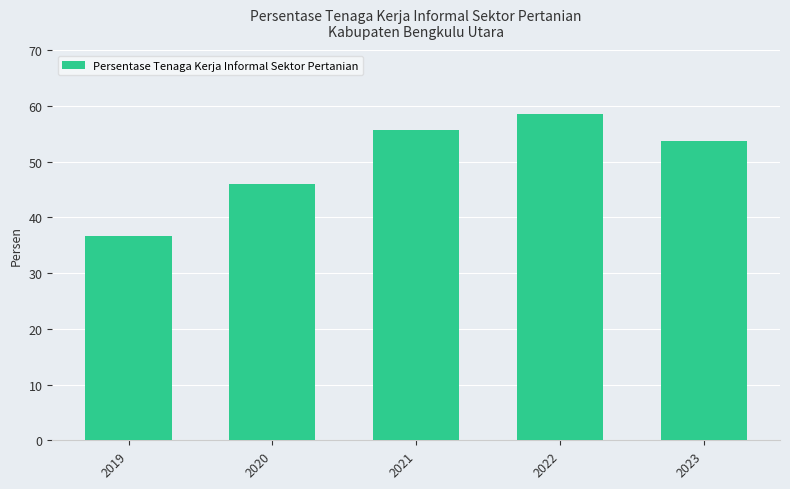

Approximately how many times larger is the value at 2020 compared to 2022?

0.8